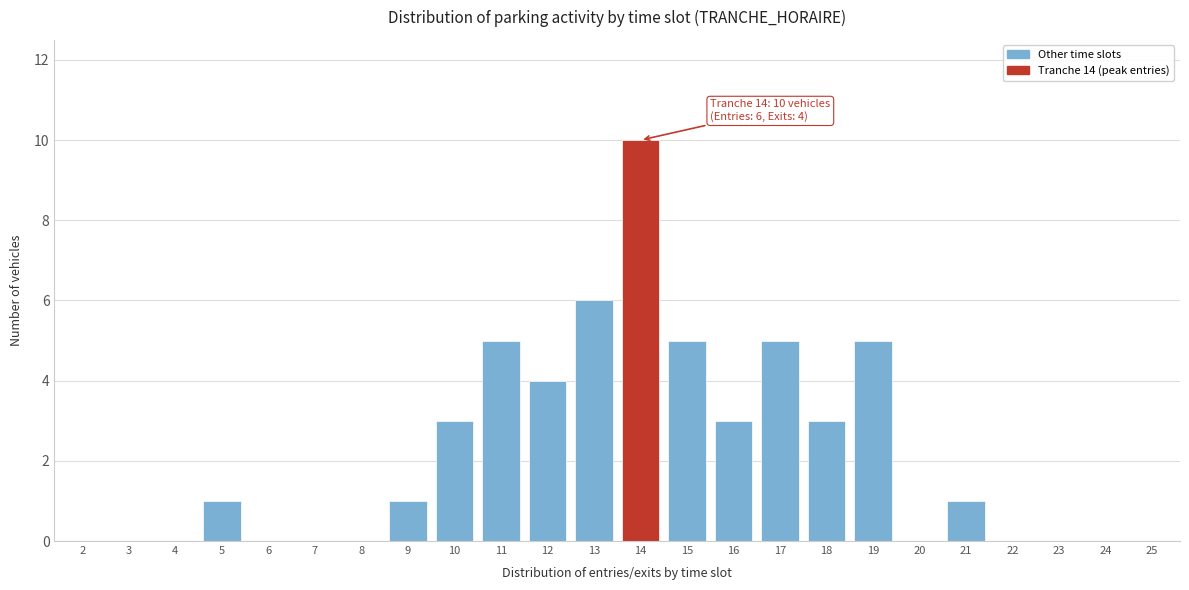

Reading right to left, list all the values displayed in this chart.

25=0	24=0	23=0	22=0	21=1	20=0	19=5	18=3	17=5	16=3	15=5	14=10	13=6	12=4	11=5	10=3	9=1	8=0	7=0	6=0	5=1	4=0	3=0	2=0